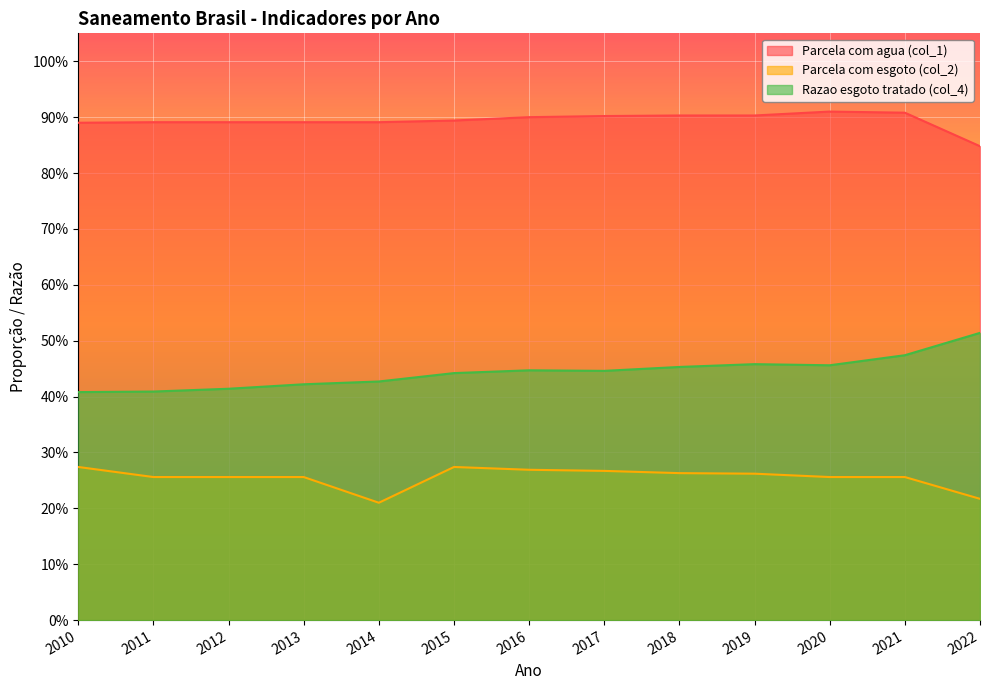

What is the difference between the second highest and second lowest values in the Razao esgoto tratado (col_4) series?

0.1